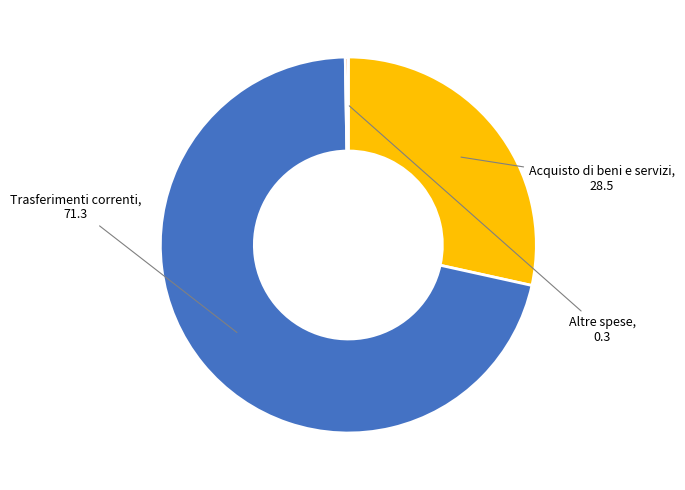

True or false: Trasferimenti correnti accounts for 59% of the total.

False